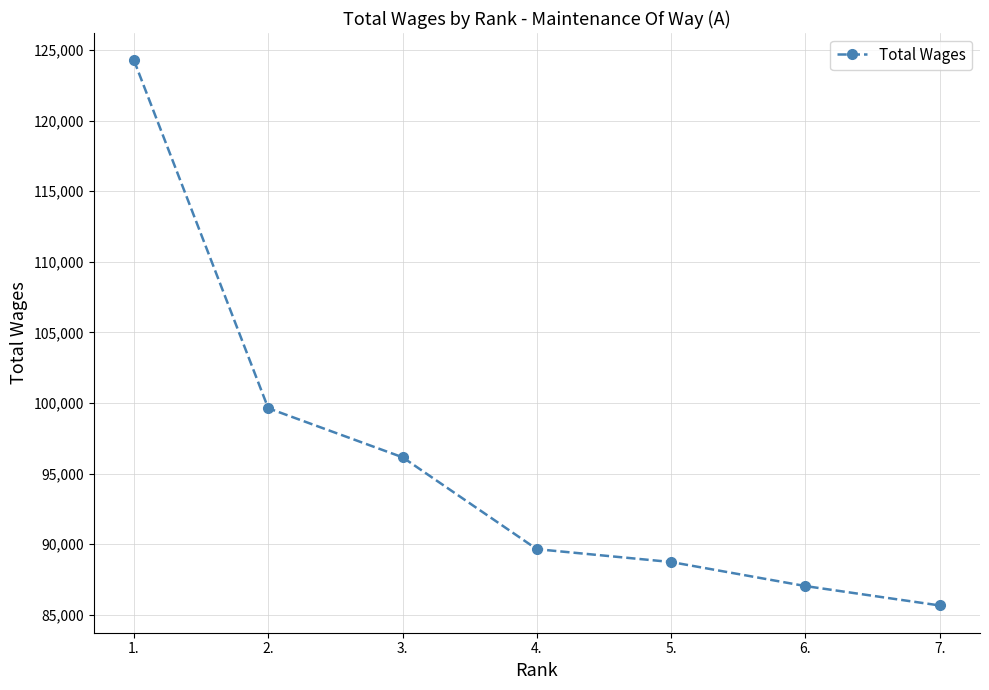

How many categories are shown in the chart?

7